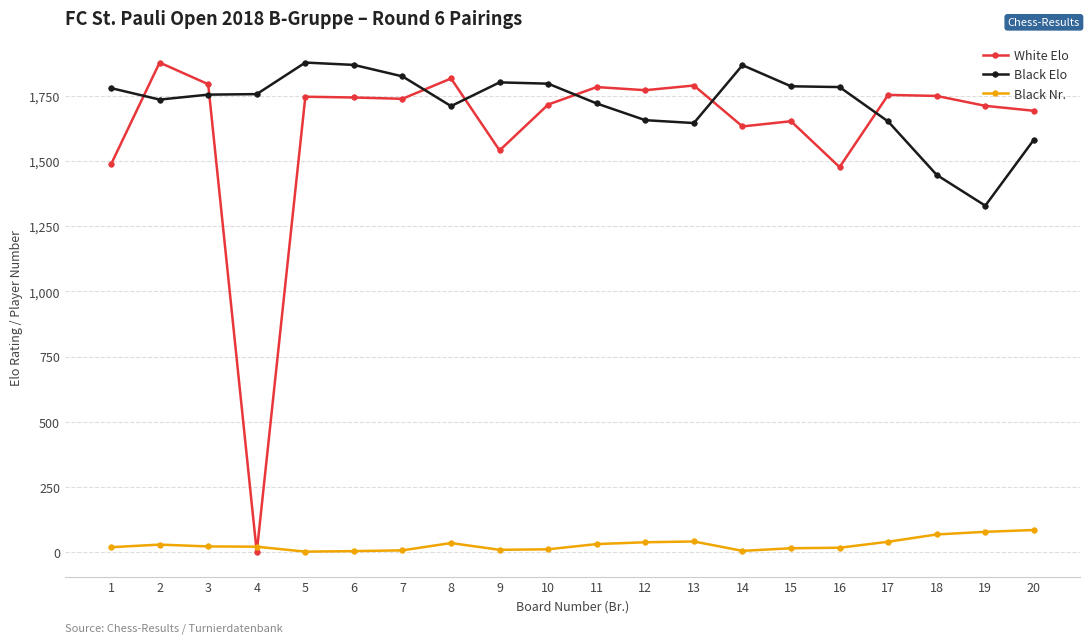

What is the maximum value for Black Nr.?

85